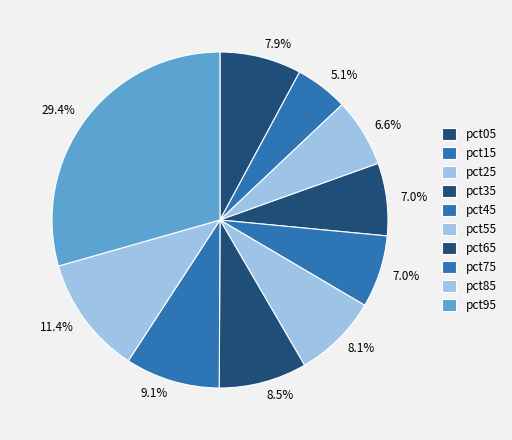

What is the largest slice in the pie chart?

pct95